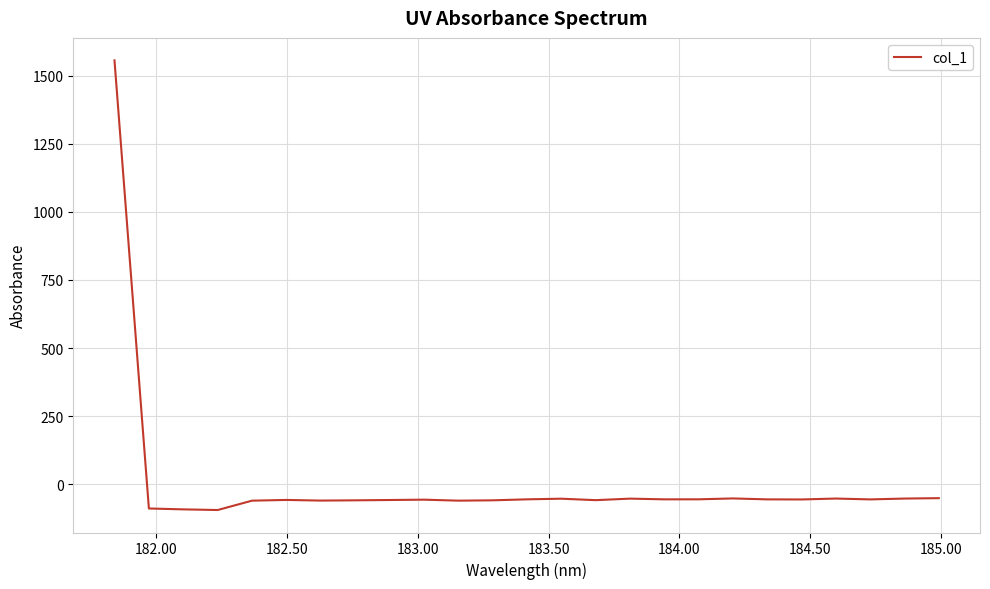

What is the greatest value displayed?

1556.7